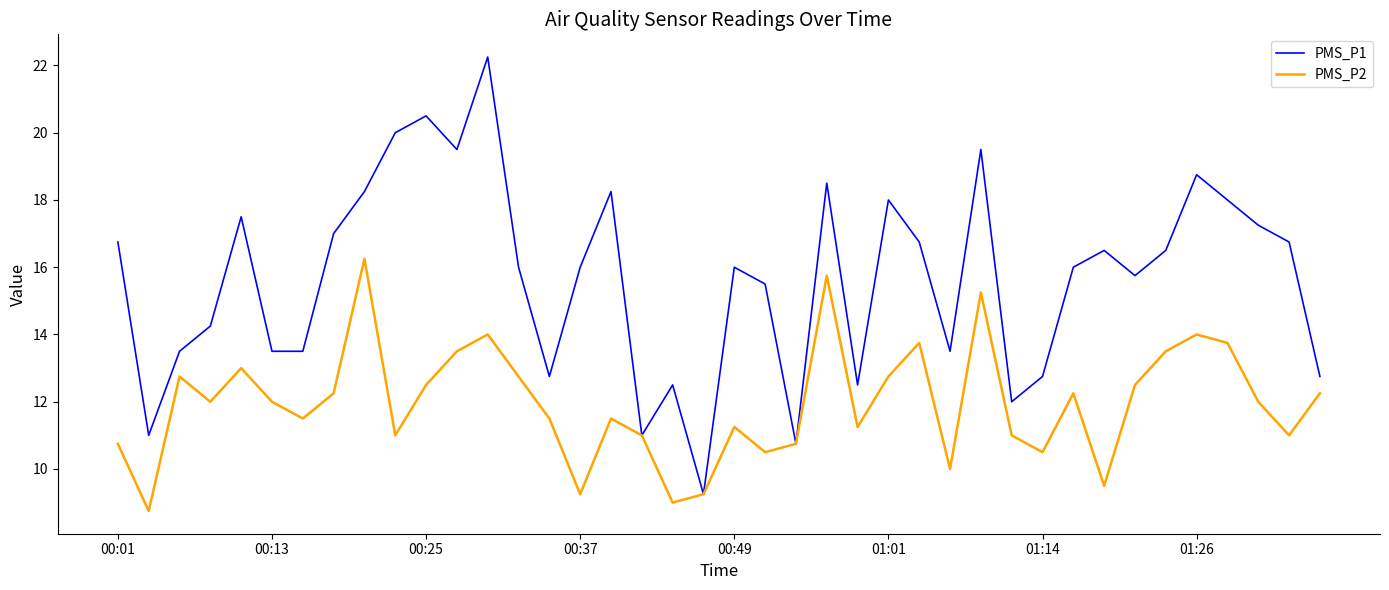

Rank the series by their average value, from lowest to highest.

PMS_P2, PMS_P1